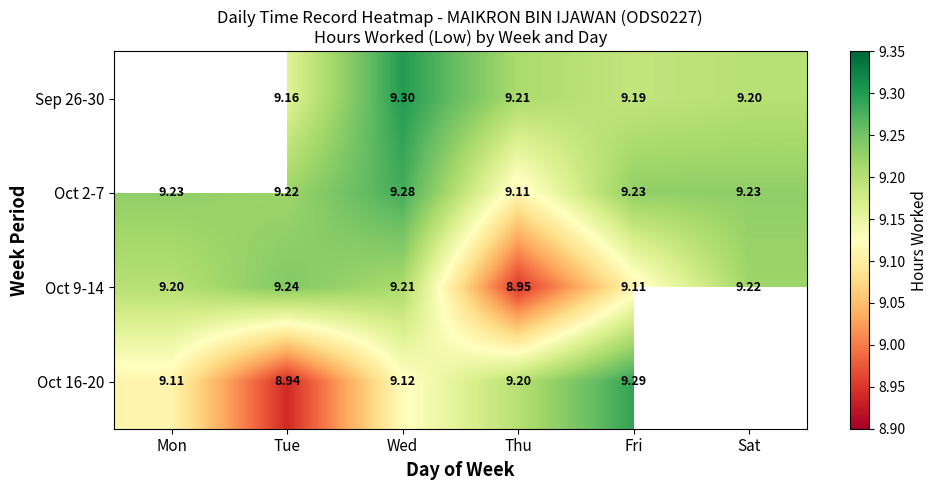

Which category has the highest value across all series?

Wed